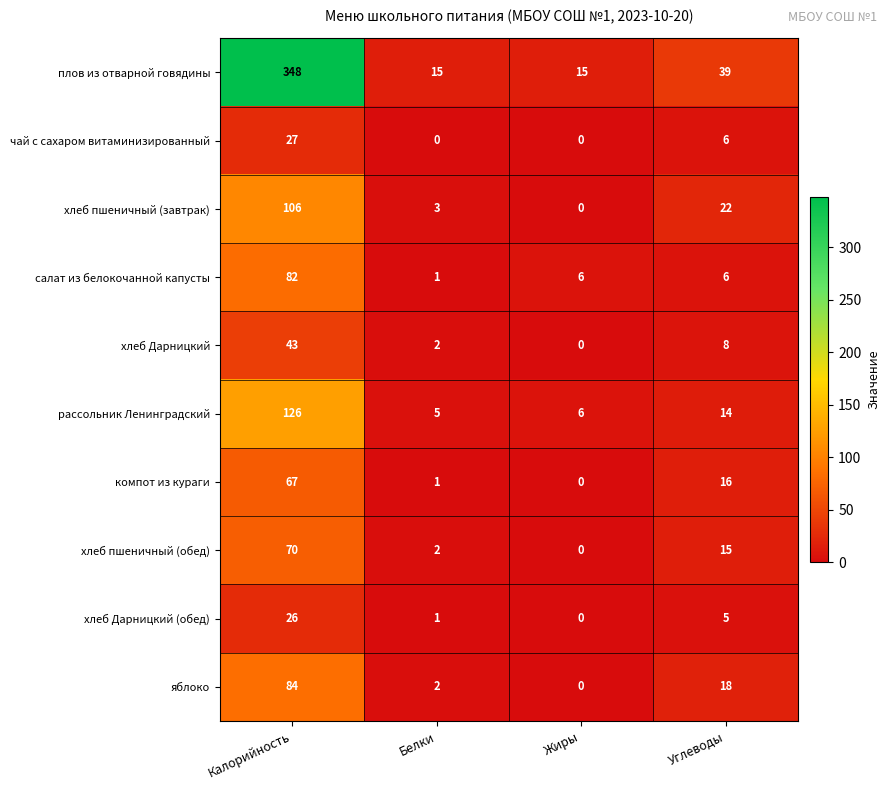

What is the lowest value of the плов из отварной говядины series?

15